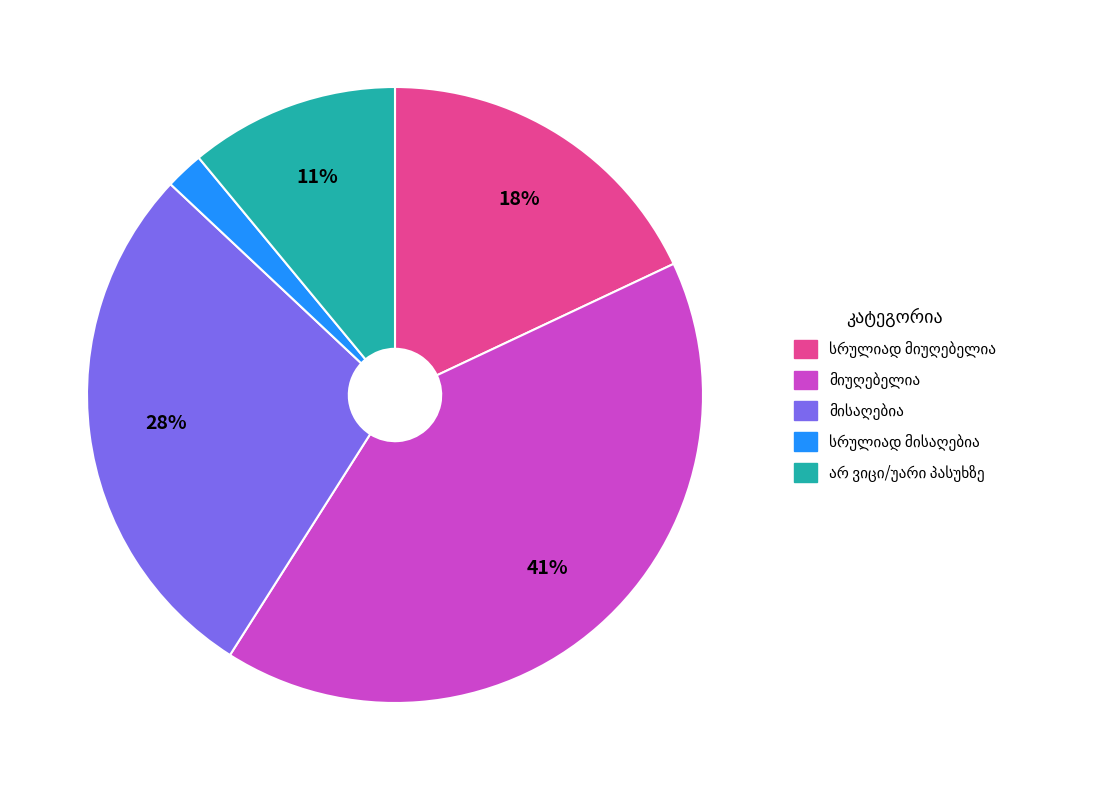

Is there any slice that represents more than half of the pie?

No